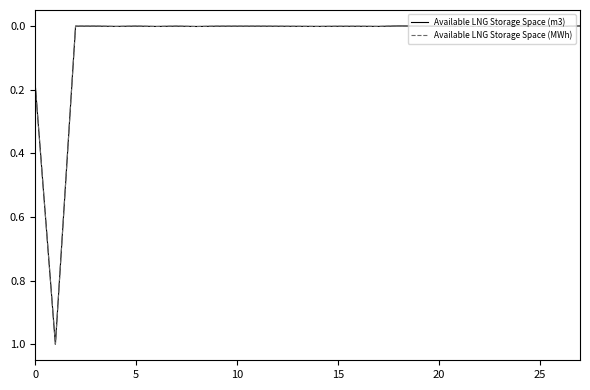

What is the greatest value displayed?

1.0